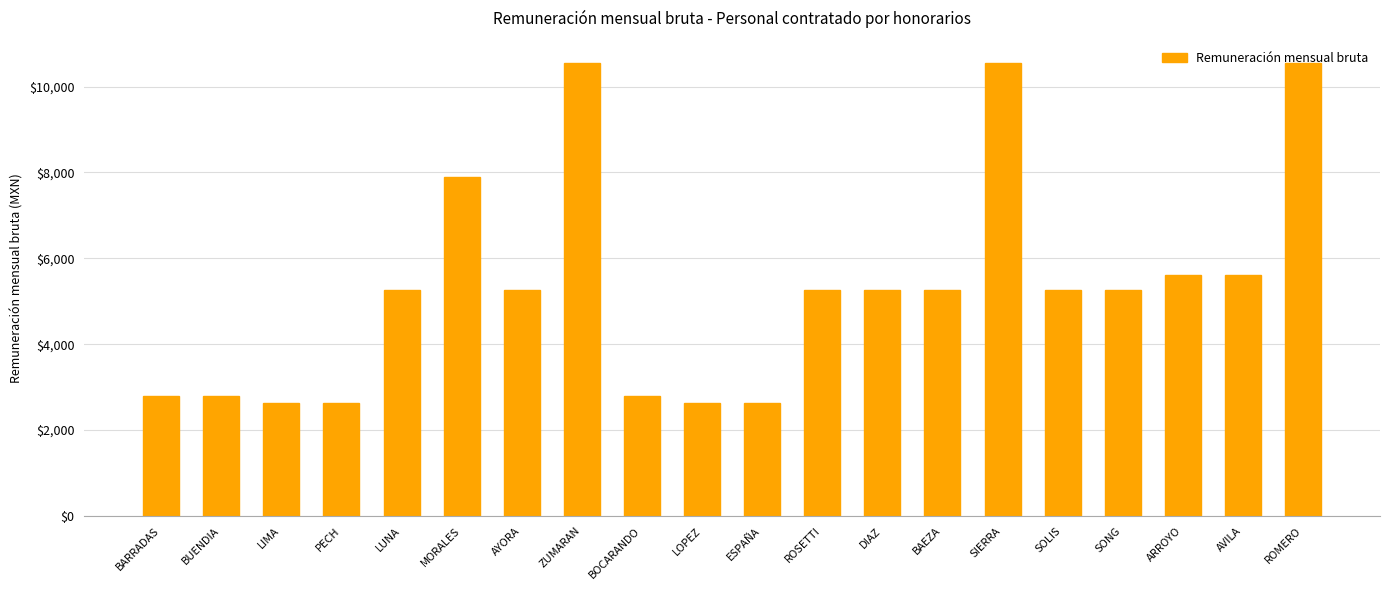

What is the label of the 9th bar from the right?

ROSETTI